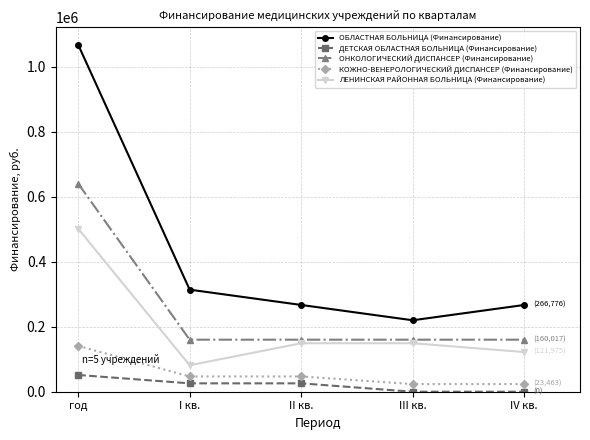

How many data points in КОЖНО-ВЕНЕРОЛОГИЧЕСКИЙ ДИСПАНСЕР (Финансирование) are less than 46926?

2